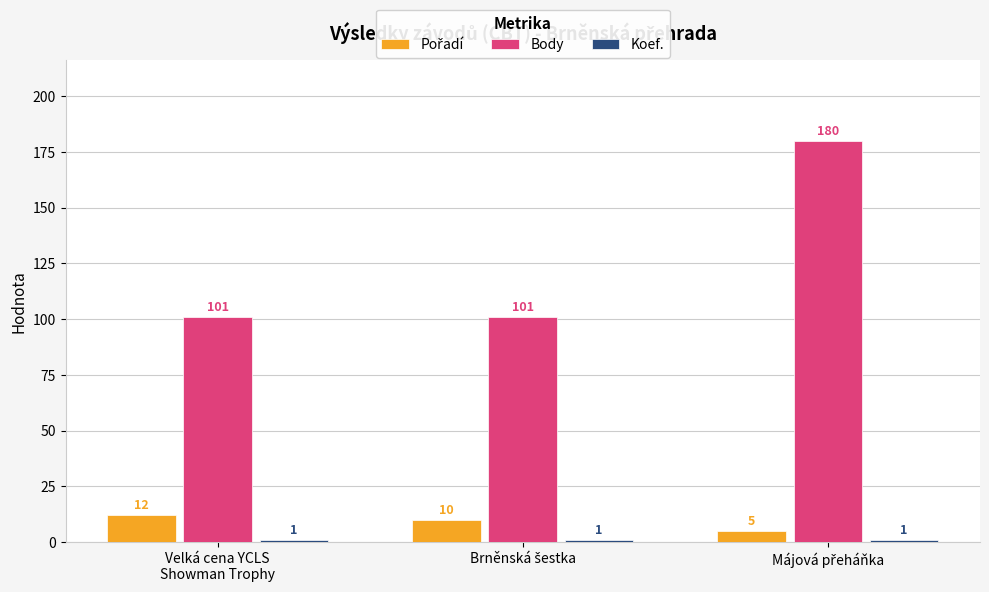

How many groups of bars are there?

3